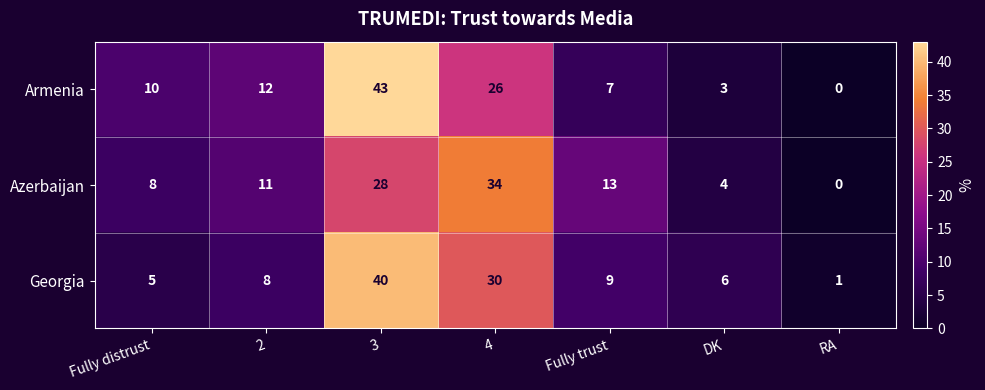

Reading left to right, what are all the values shown in this chart?

Armenia: Fully distrust=10	2=12	3=43	4=26	Fully trust=7	DK=3	RA=0
Azerbaijan: Fully distrust=8	2=11	3=28	4=34	Fully trust=13	DK=4	RA=0
Georgia: Fully distrust=5	2=8	3=40	4=30	Fully trust=9	DK=6	RA=1